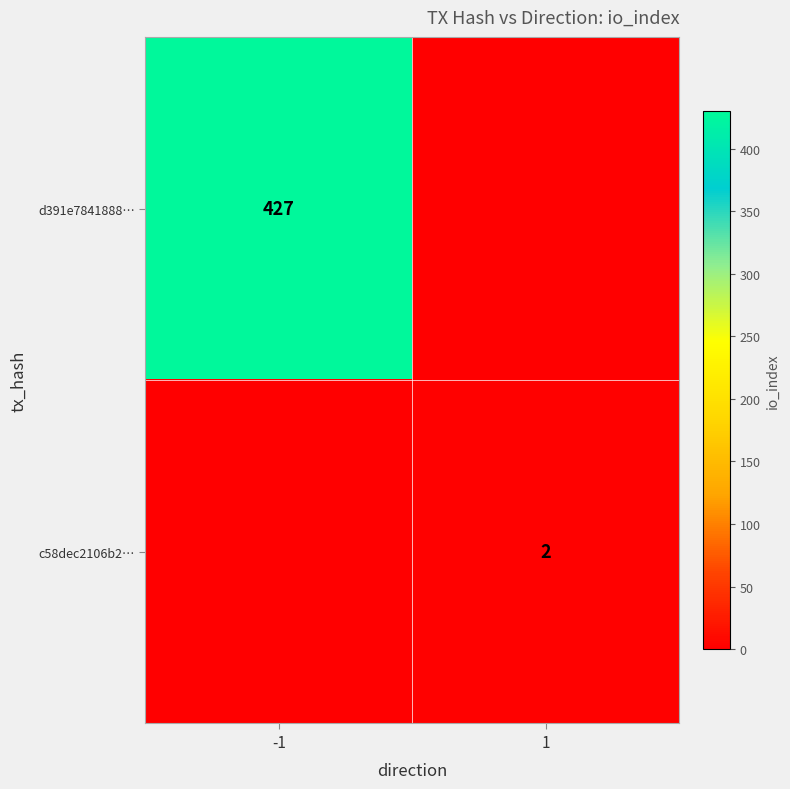

True or false: c58dec2106b2… has a value of 0 at 1.

False